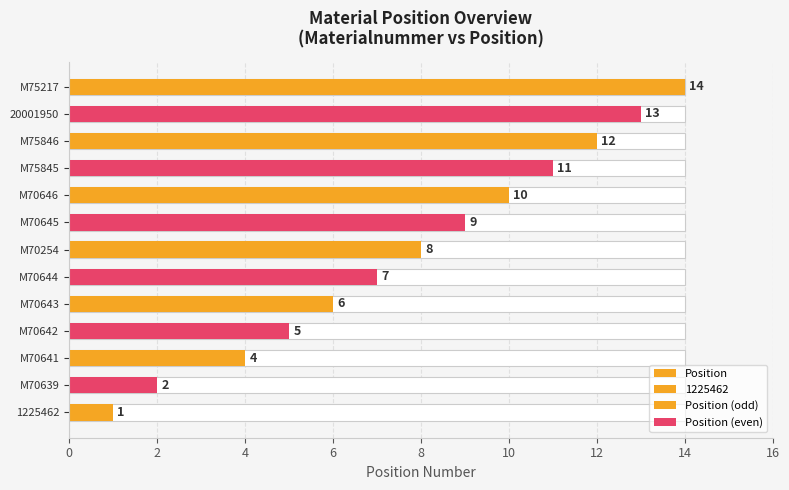

The value at M70643 is 6. True or false?

True